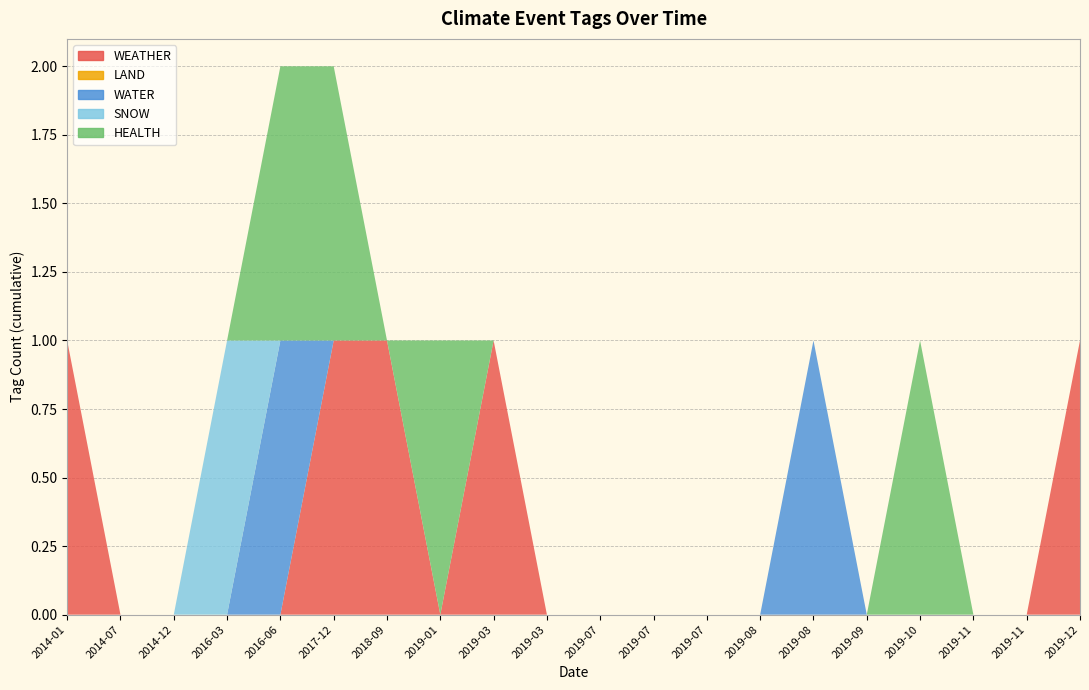

Reading right to left, list all the values displayed in this chart.

WEATHER: 1	0	0	0	0	0	0	0	0	0	0	1	0	1	1	0	0	0	0	1
LAND: 0	0	0	0	0	0	0	0	0	0	0	0	0	0	0	0	0	0	0	0
WATER: 0	0	0	0	0	1	0	0	0	0	0	0	0	0	0	1	0	0	0	0
SNOW: 0	0	0	0	0	0	0	0	0	0	0	0	0	0	0	0	1	0	0	0
HEALTH: 0	0	0	1	0	0	0	0	0	0	0	0	1	0	1	1	0	0	0	0